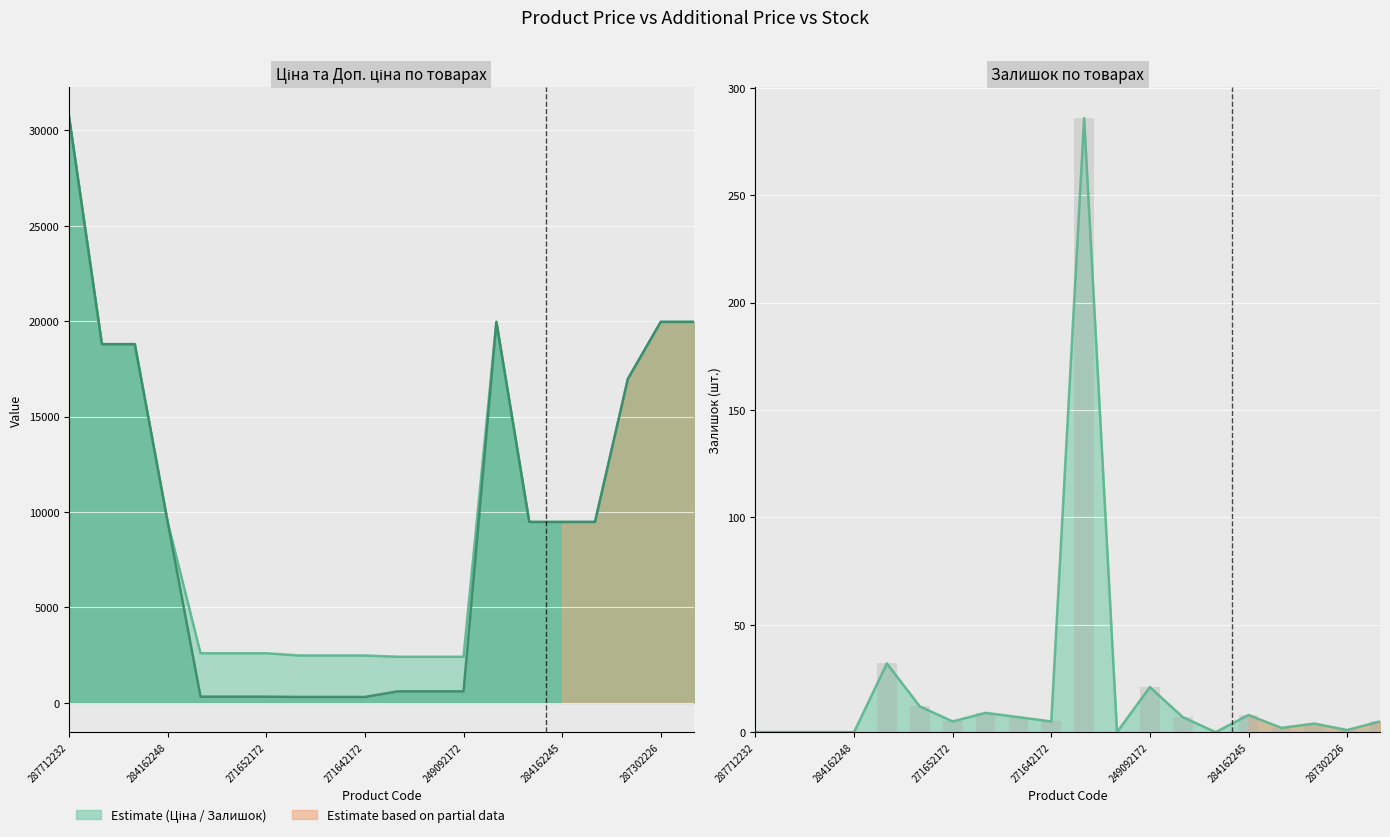

What is the label of the 20th bar from the right?

287712232